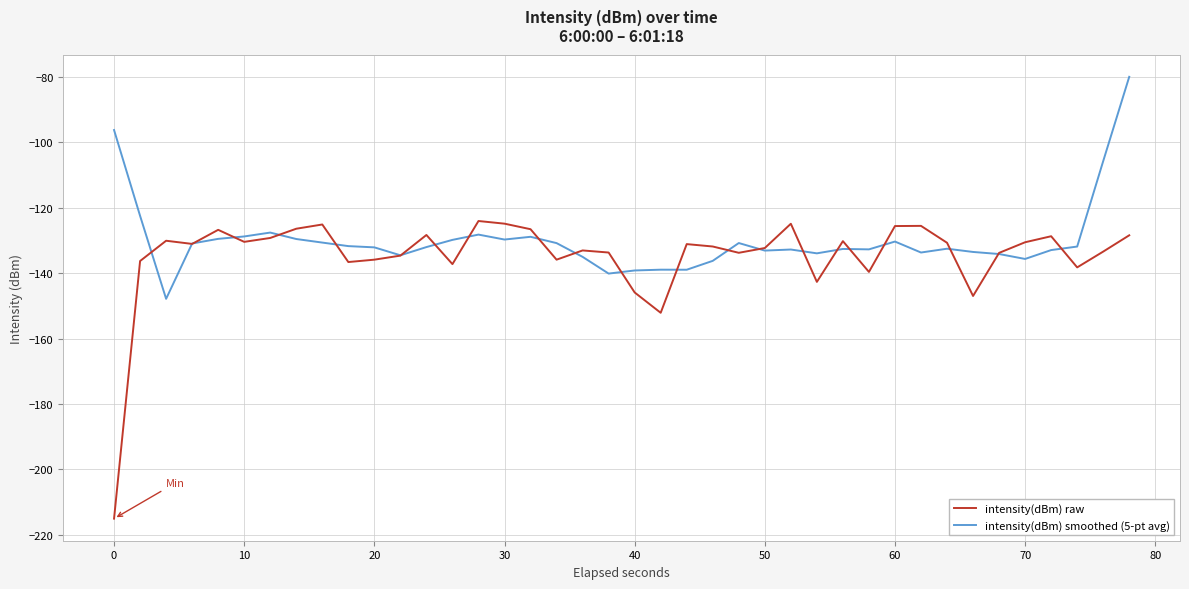

What is the maximum value shown in the chart?

-80.0